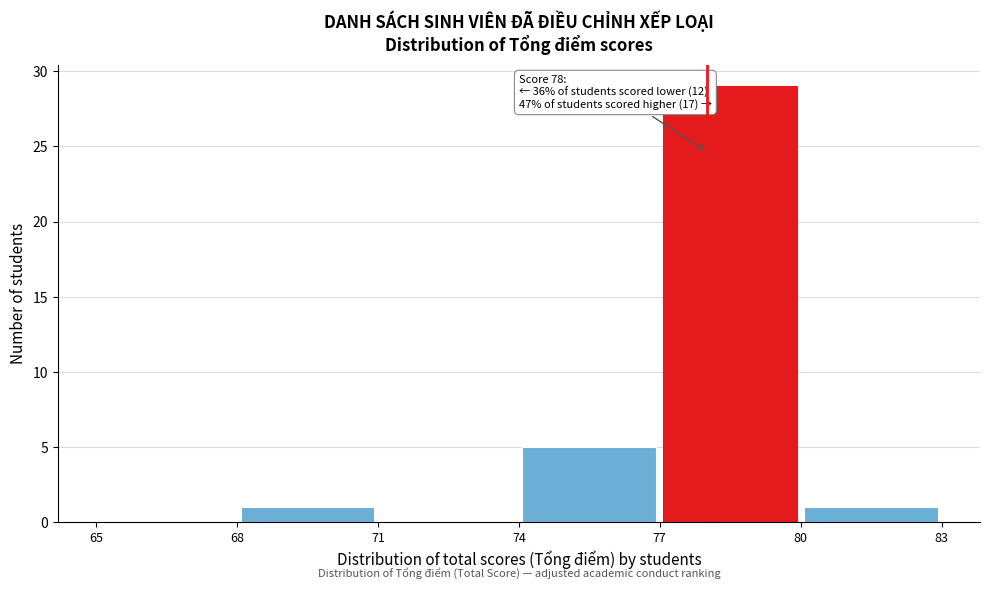

Which range on the x-axis has the tallest bar?

77 to 80